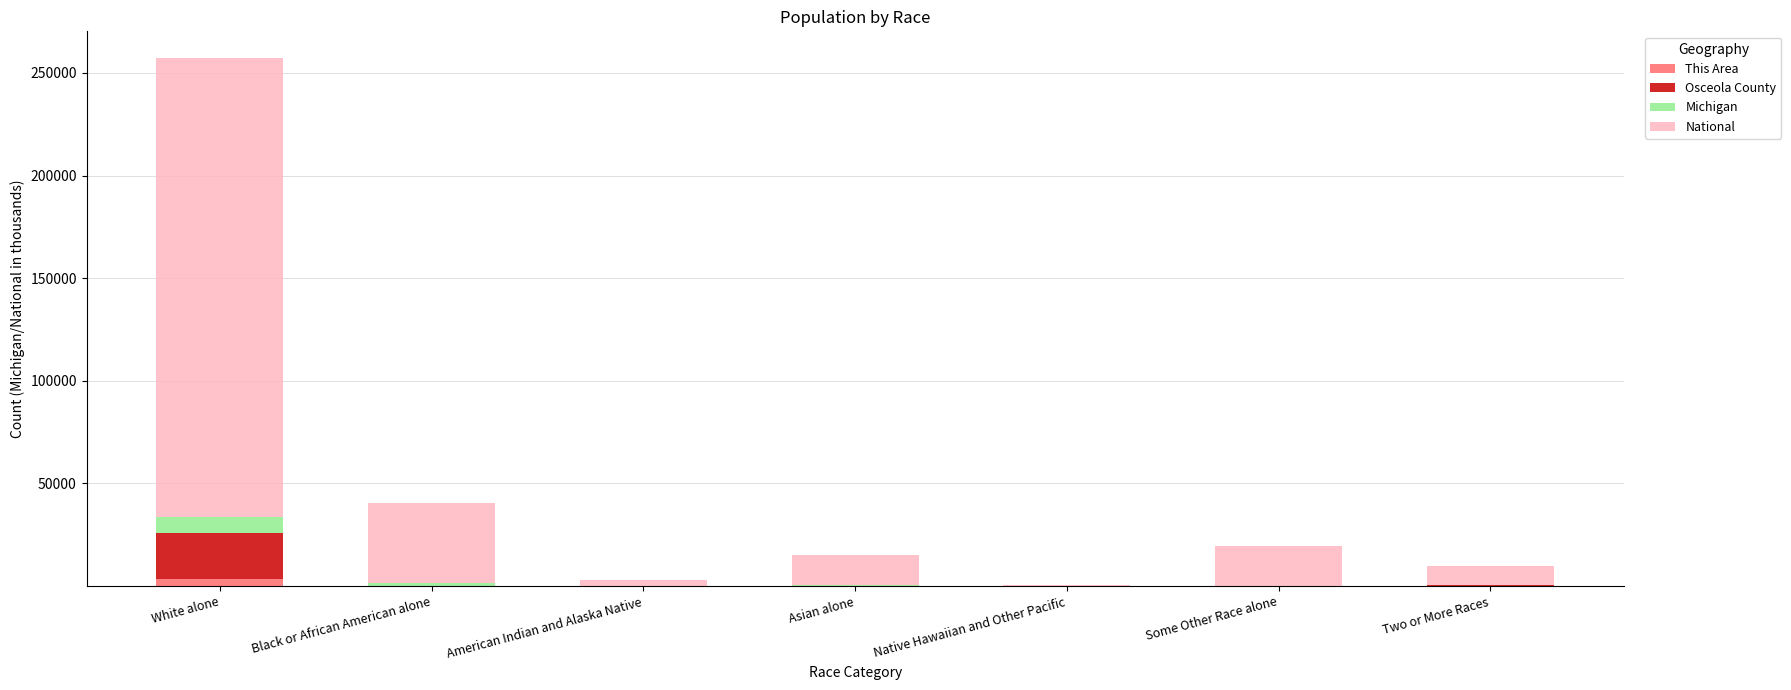

What is the sum of all This Area values?

3405.0